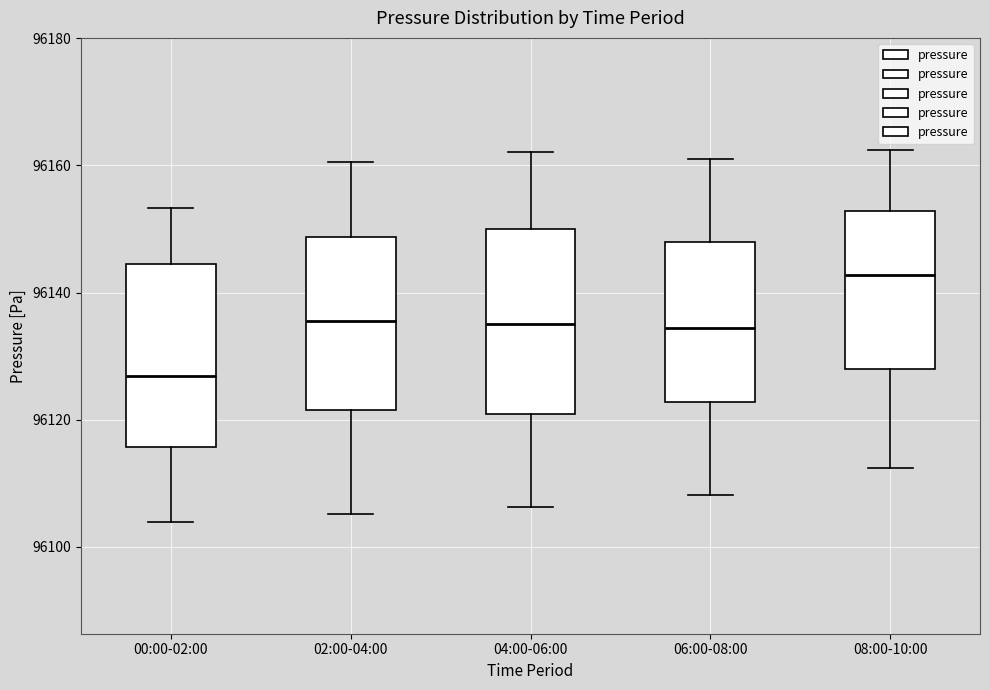

Which box has the highest median line?

08:00-10:00